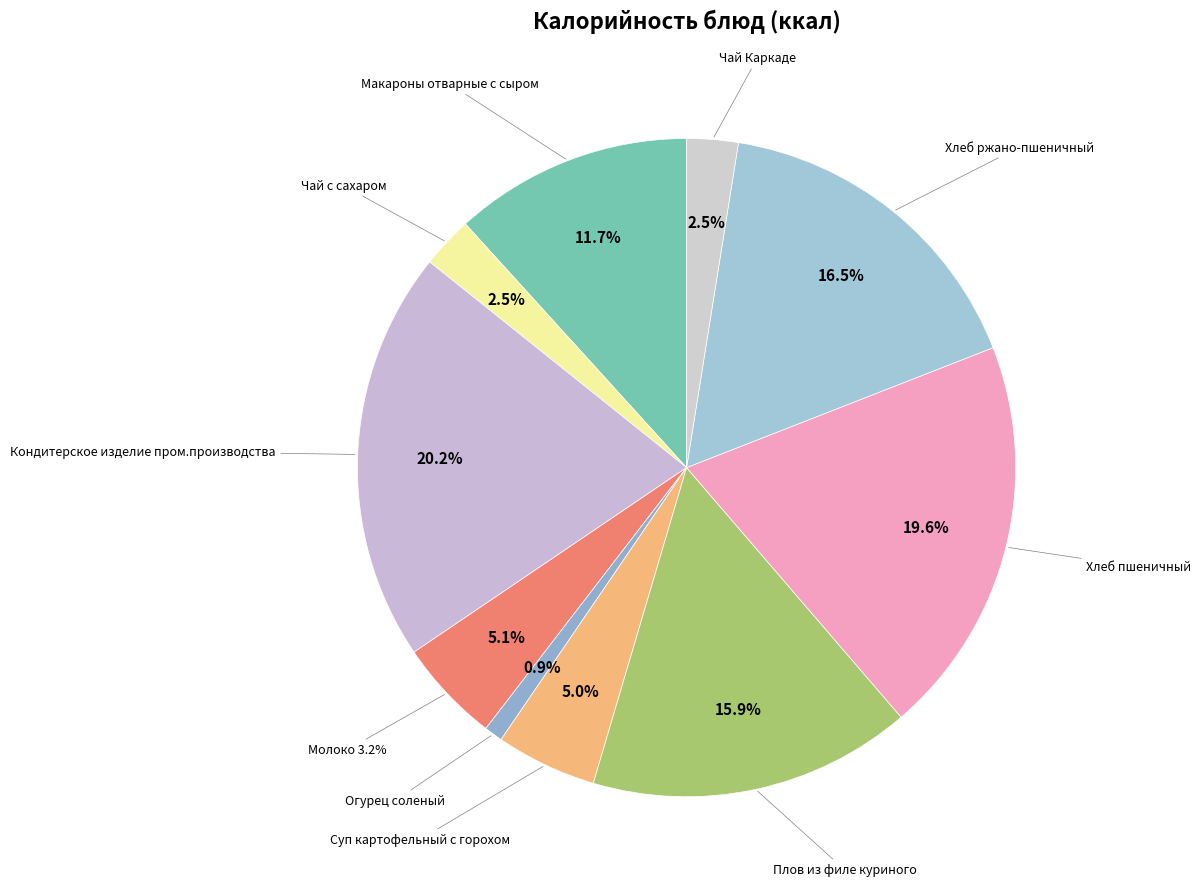

What percentage is the Макароны отварные с сыром slice, to the nearest percent?

12%